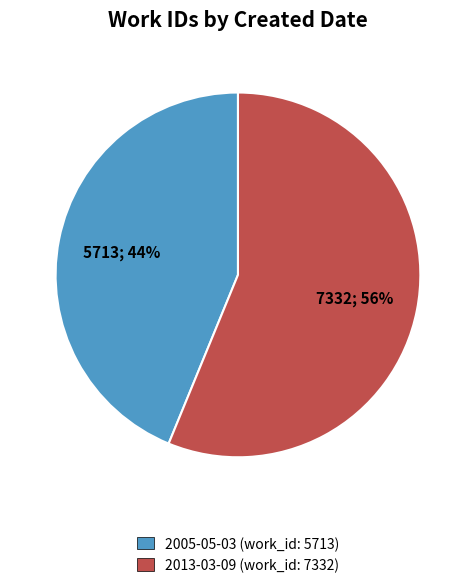

Rank the categories by value from lowest to highest.

2005-05-03 (work_id: 5713), 2013-03-09 (work_id: 7332)